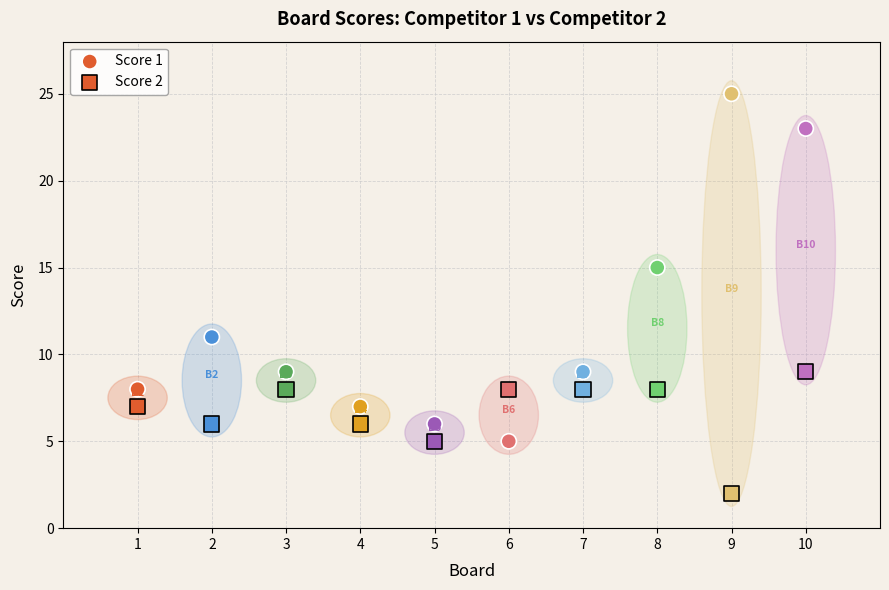

Count the number of points in this scatter plot.

20